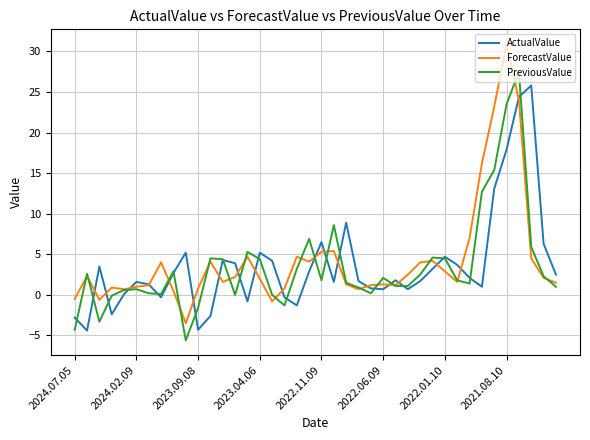

Rank the series by their maximum value, from lowest to highest.

ActualValue, PreviousValue, ForecastValue